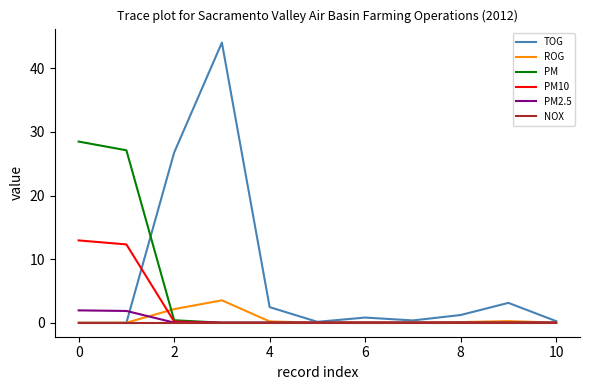

At how many categories does at least one series exceed 25?

4